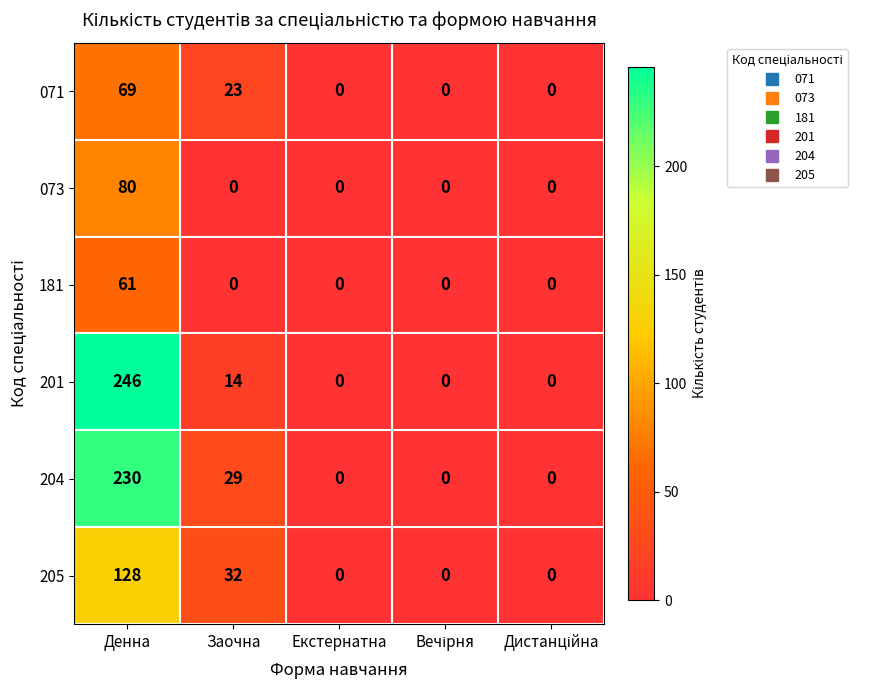

At Денна, list the series in order from largest to smallest.

201, 204, 205, 073, 071, 181